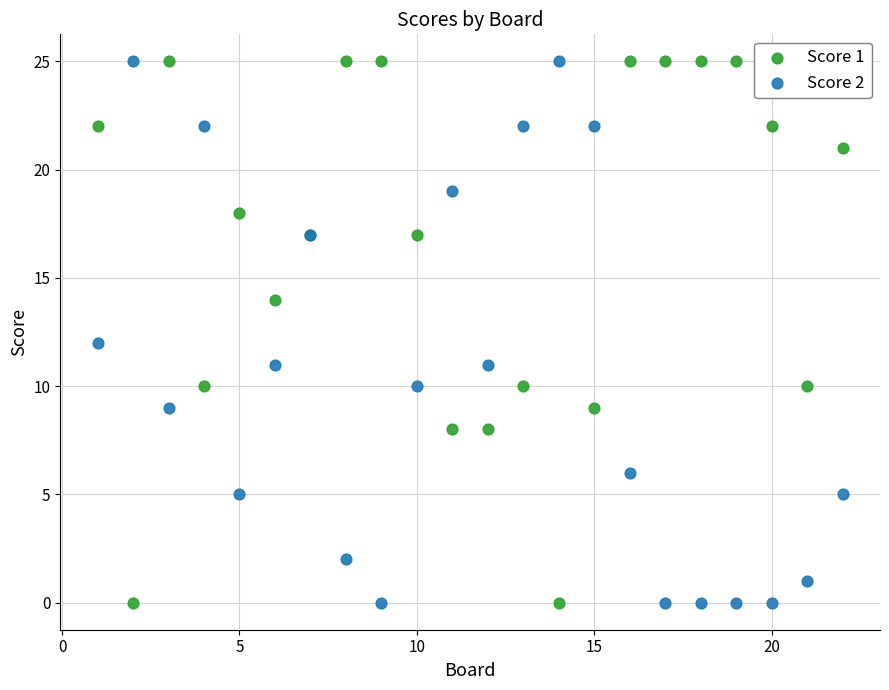

What is the X range (max minus min) for the scatter plot?

21